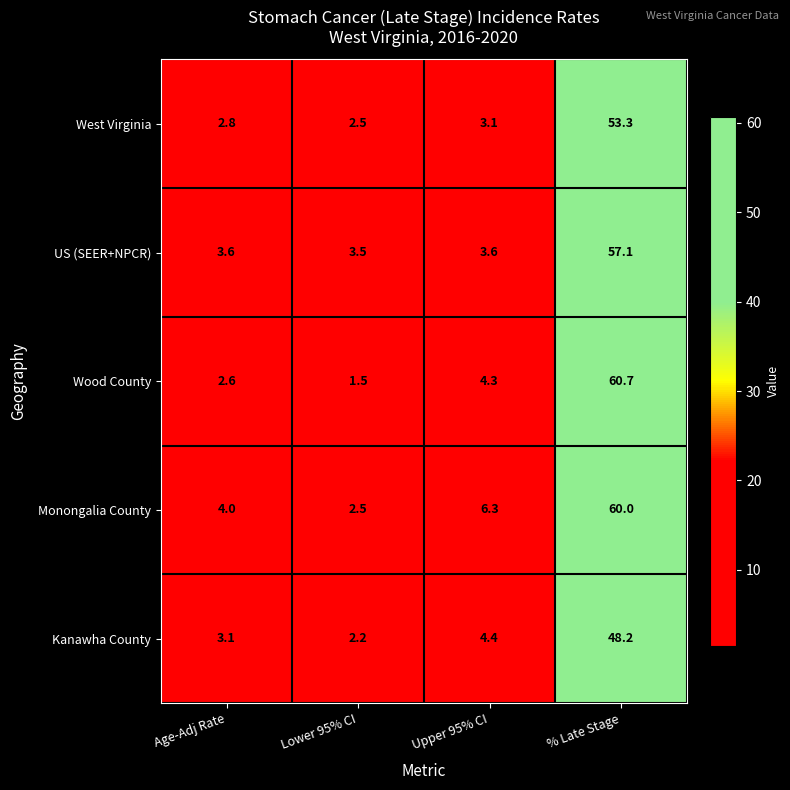

What is the greatest value displayed?

60.7